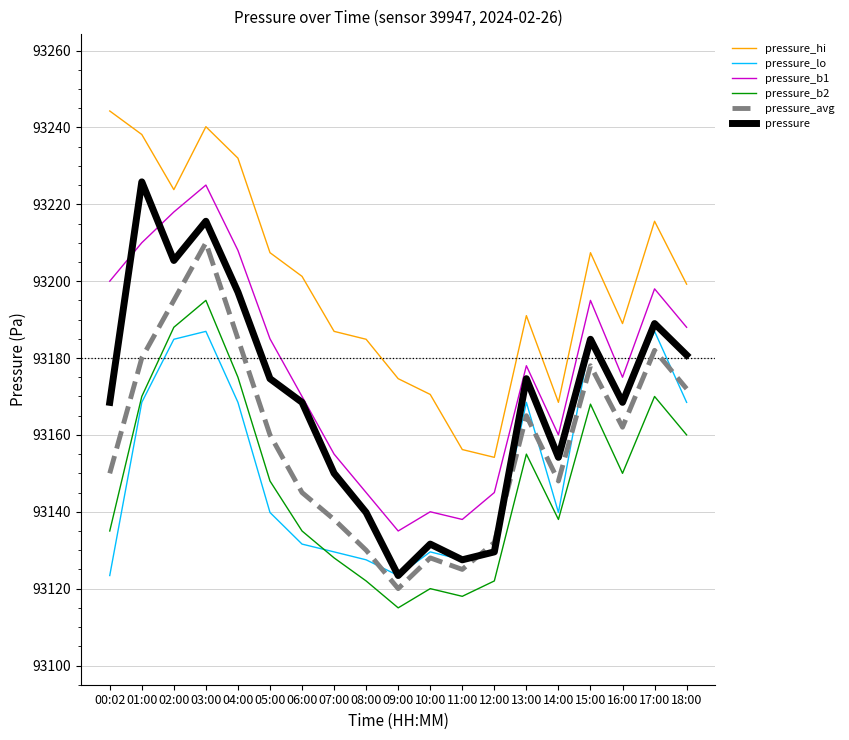

What position from the right is 04:00?

15